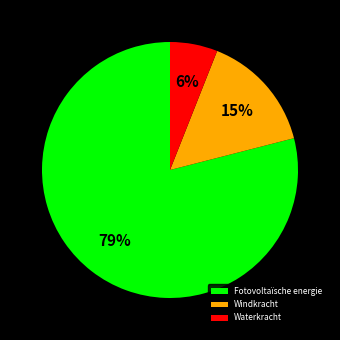

Which category has the biggest portion of the pie?

Fotovoltaïsche energie